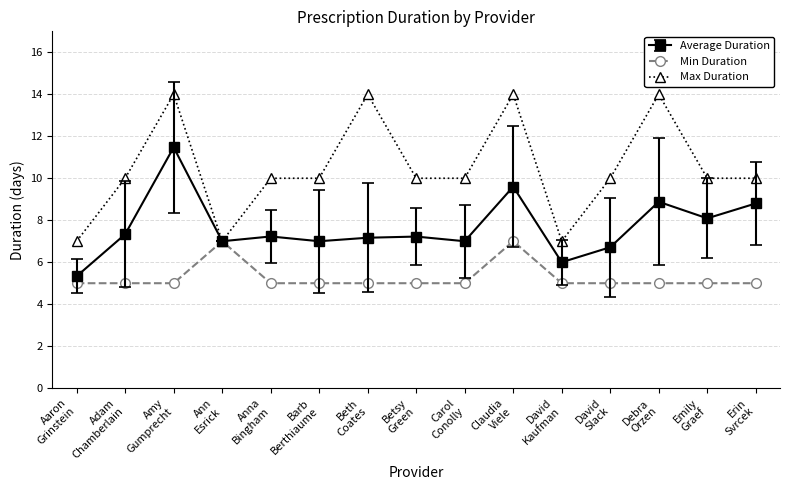

Which series has the widest spread of values?

Max Duration